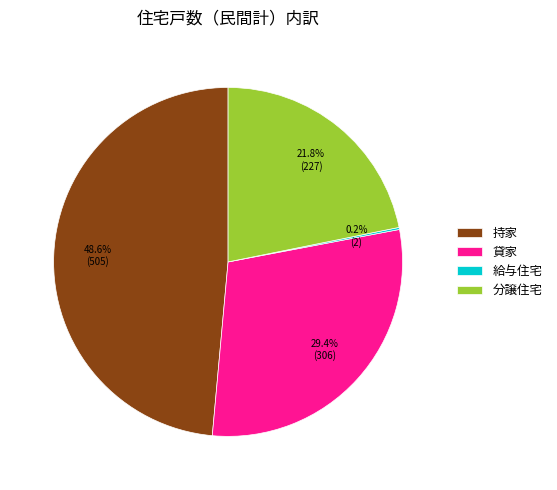

Is there a majority slice in this chart?

No